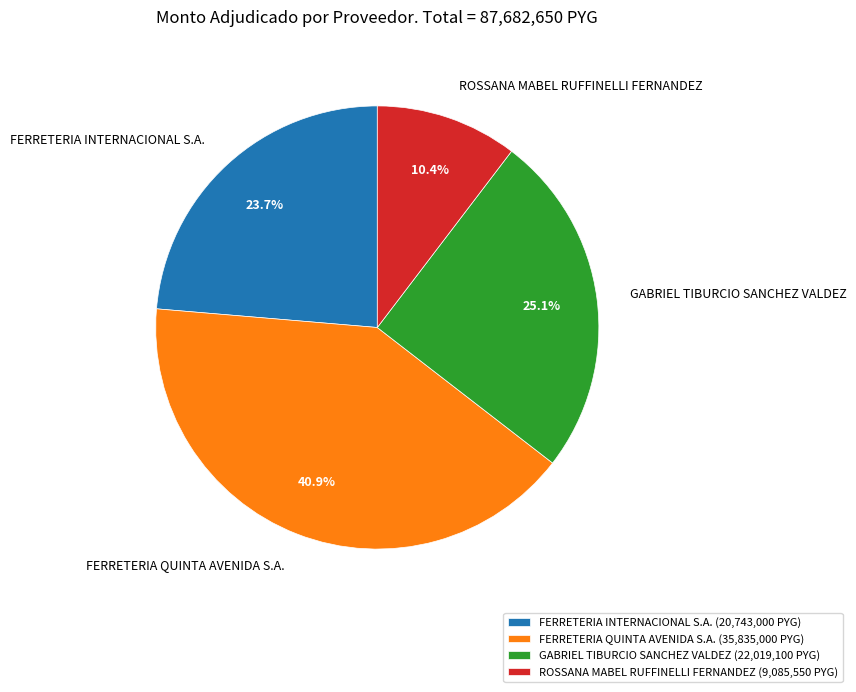

What is the largest slice in the pie chart?

FERRETERIA QUINTA AVENIDA S.A.